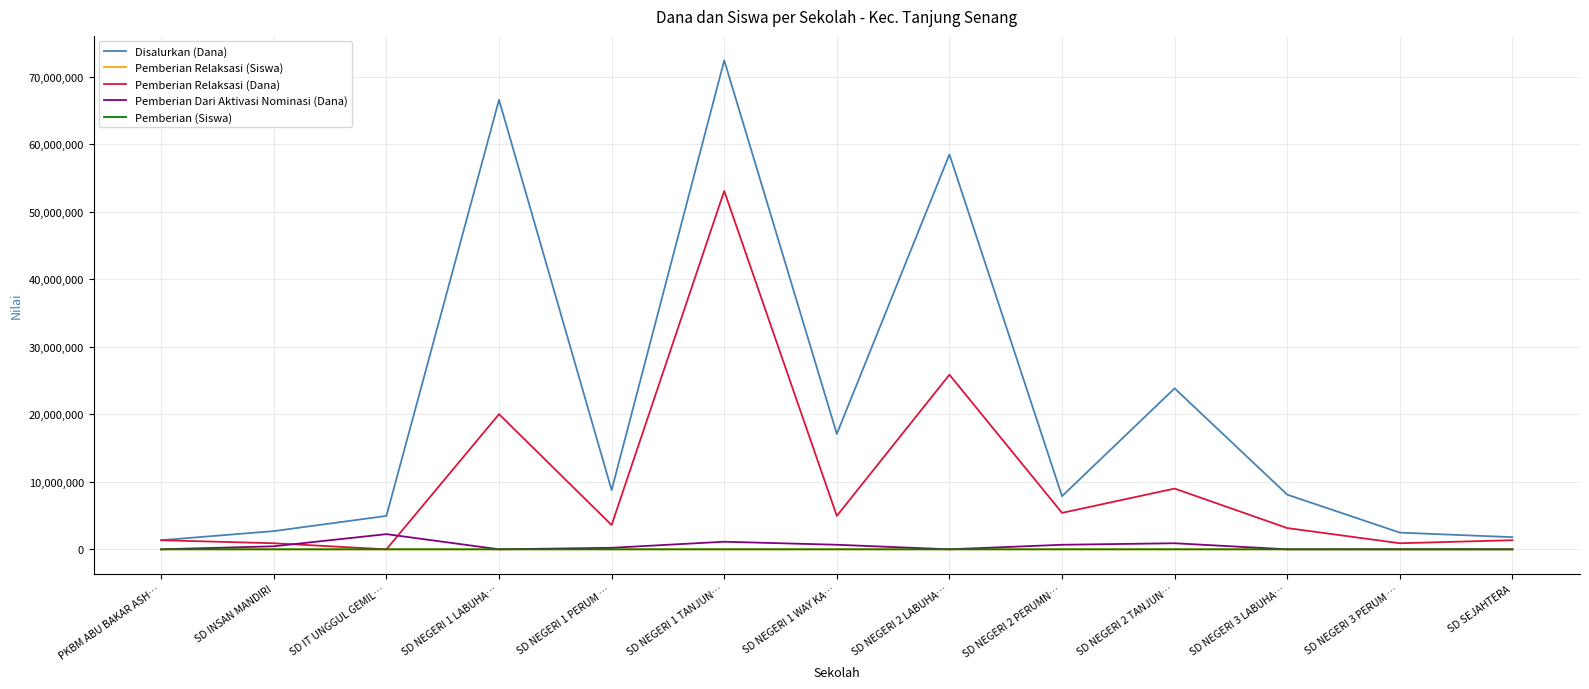

At which category does the chart reach its peak across all series?

SD NEGERI 1 TANJUN…